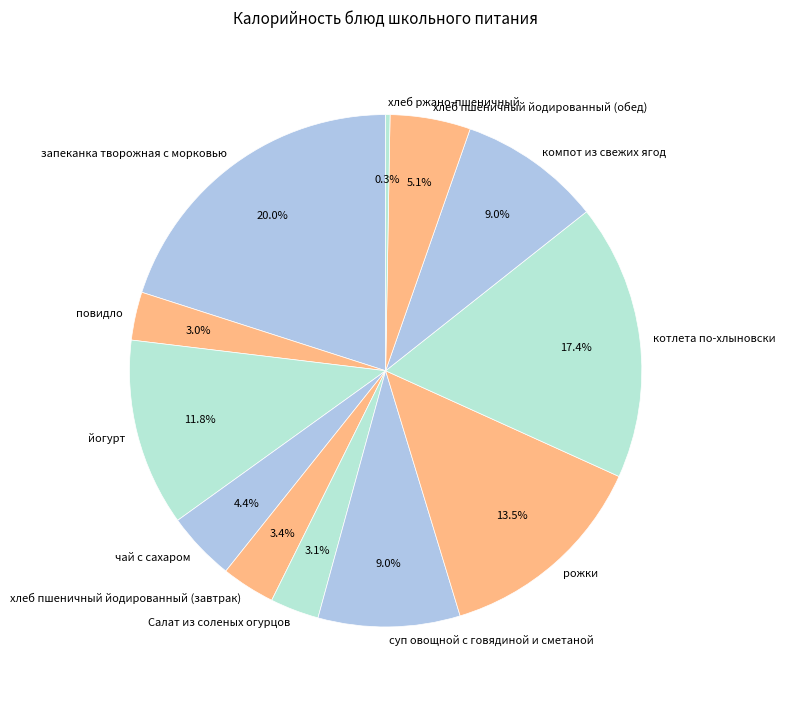

Is the sum of хлеб пшеничный йодированный (обед) and котлета по-хлыновски greater than half?

No